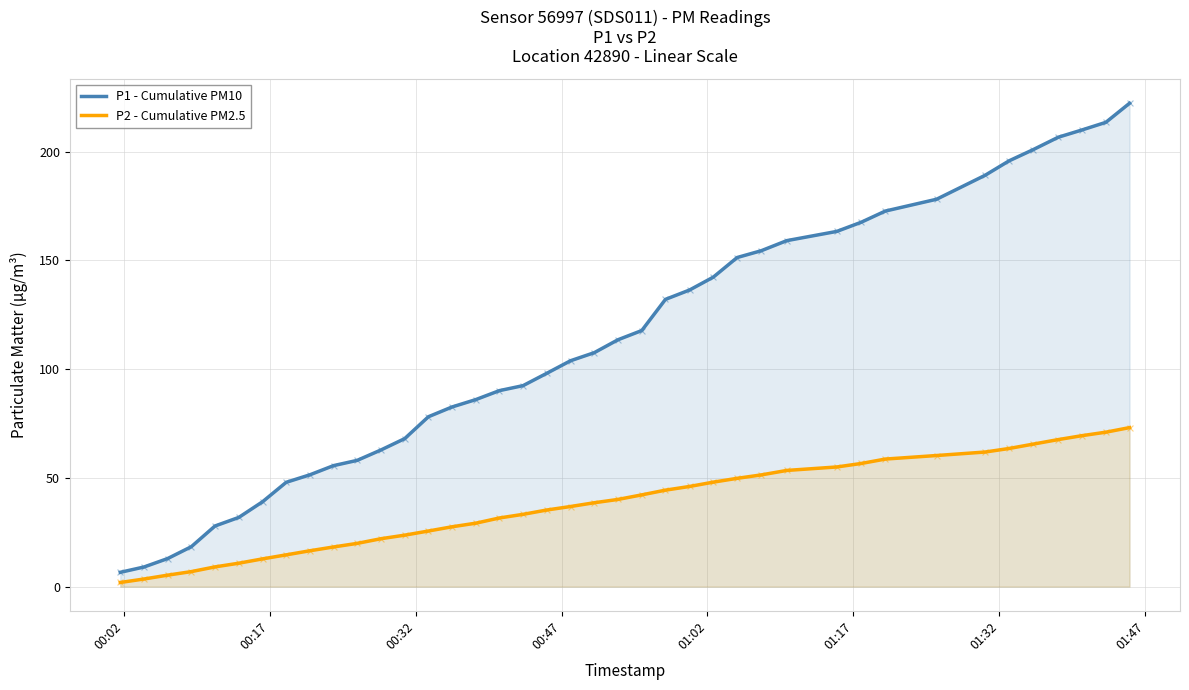

Which series has the largest total across all categories?

P1 - Cumulative PM10